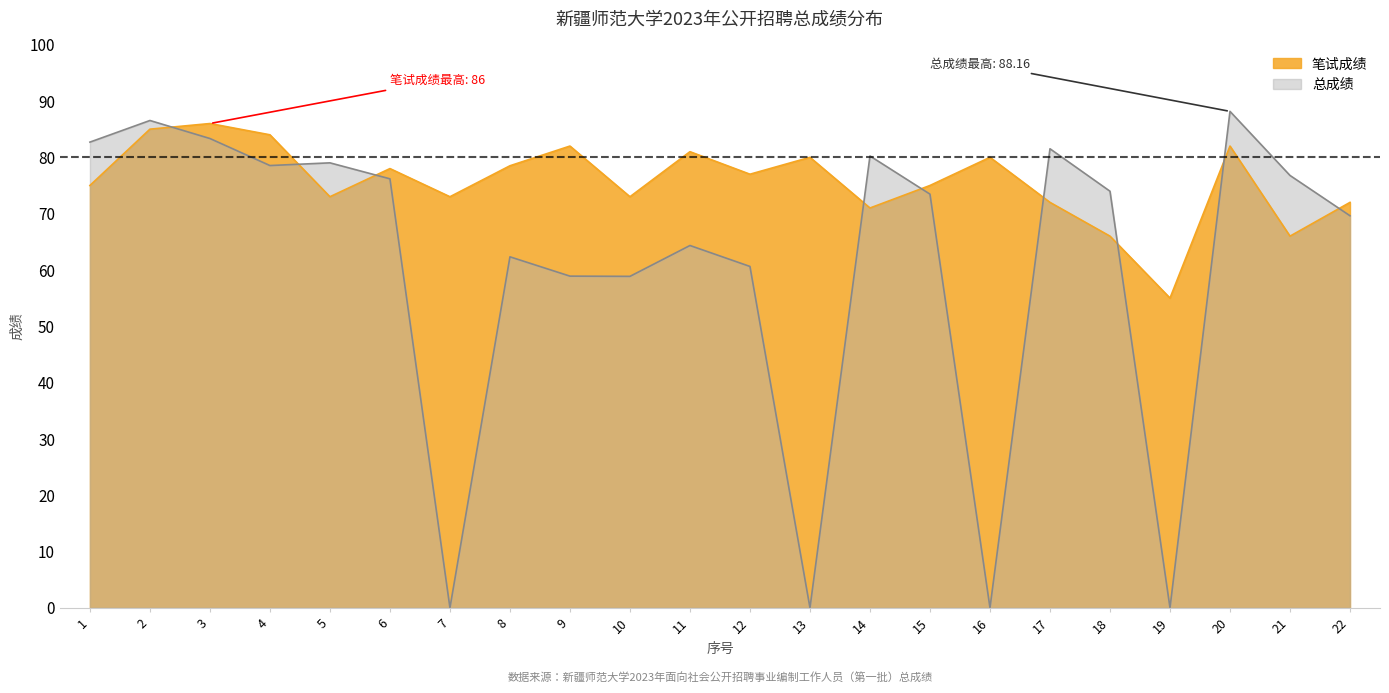

Does the chart have visible grid lines?

No